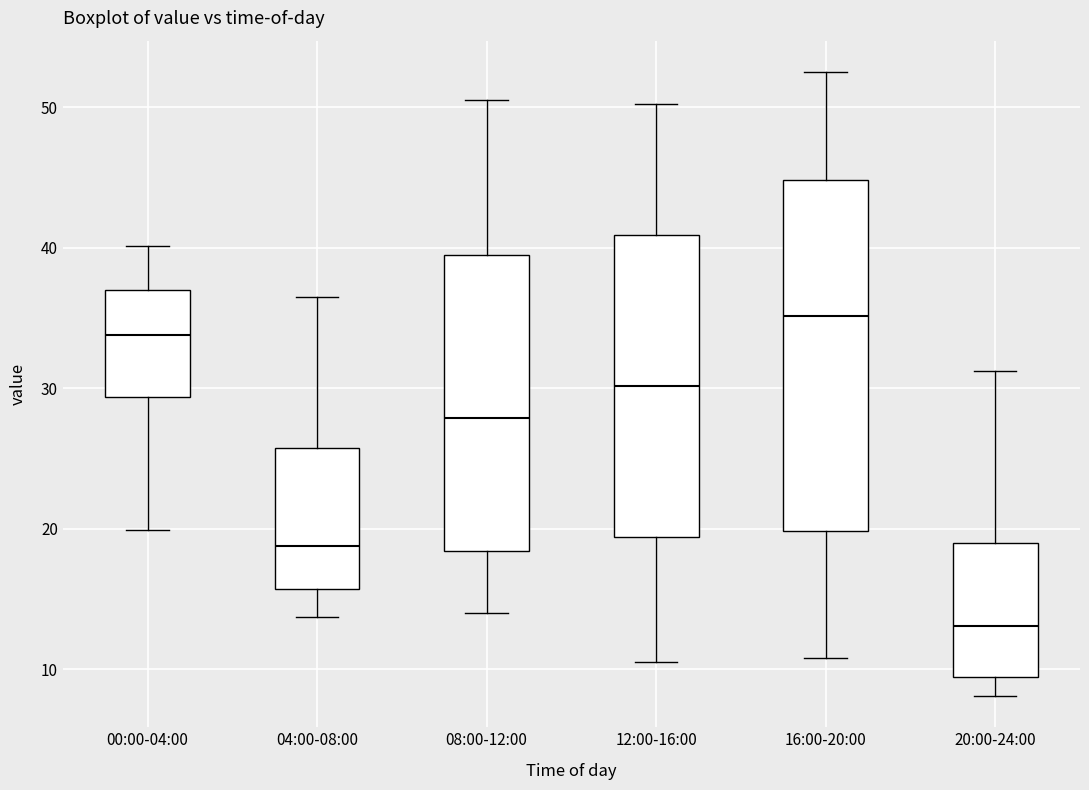

Reading left to right, transcribe this box plot: for each box, give where its median line is, the range the box spans, and where its two whiskers end, as read against the y-axis. The values are not printed on the chart, so give them approximately, as read against the axis.

00:00-04:00: median 34, box 29 to 37, whiskers 20 to 40
04:00-08:00: median 19, box 16 to 26, whiskers 14 to 37
08:00-12:00: median 28, box 18 to 40, whiskers 14 to 51
12:00-16:00: median 30, box 19 to 41, whiskers 11 to 50
16:00-20:00: median 35, box 20 to 45, whiskers 11 to 53
20:00-24:00: median 13, box 9 to 19, whiskers 8 to 31